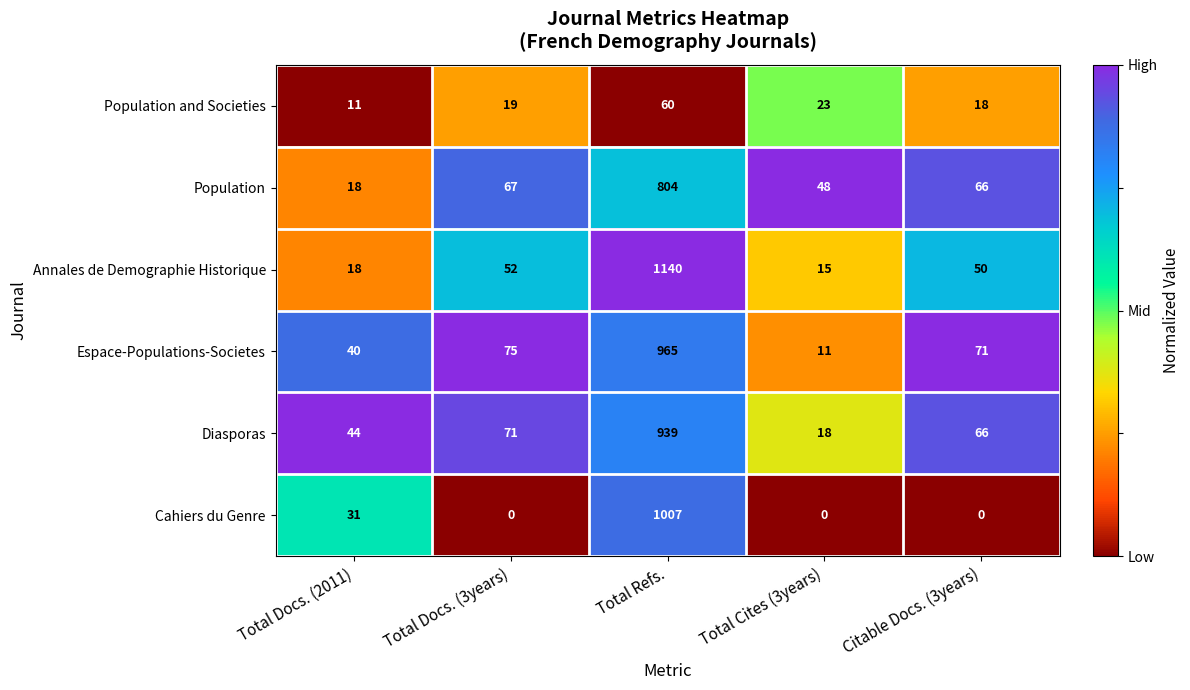

What is the difference between the maximum and minimum values in the Cahiers du Genre series?

1007